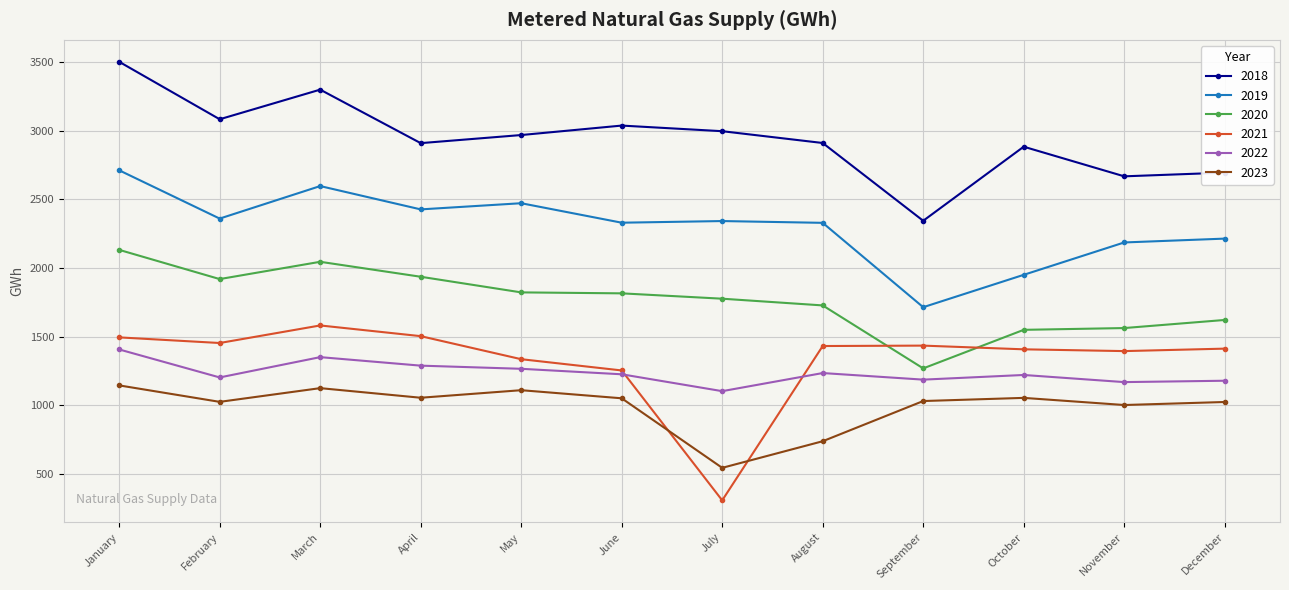

What is the value of the 2023 point at the 11th from the left?

1001